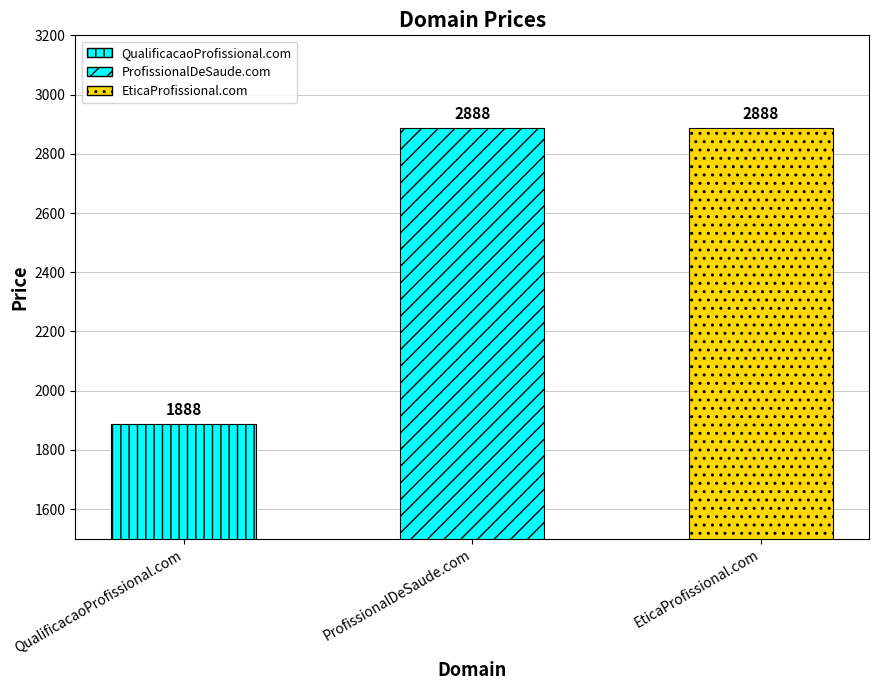

What is the change in value from QualificacaoProfissional.com to EticaProfissional.com?

+1000